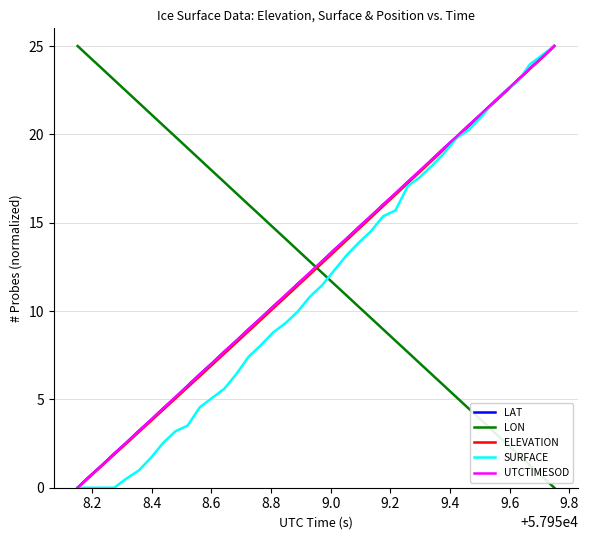

What is the maximum value shown in the chart?

25.0